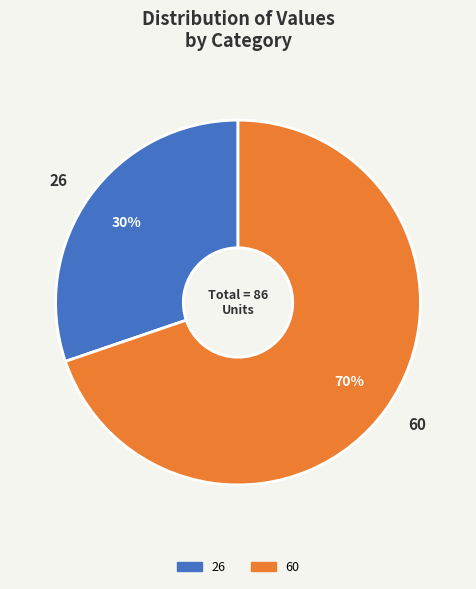

Which has a higher value, 60 or 26?

60